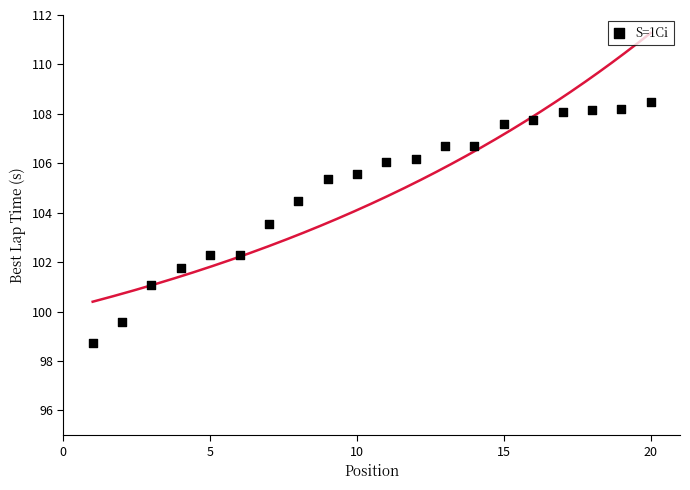

What is the range of Y values (max minus min)?

9.8